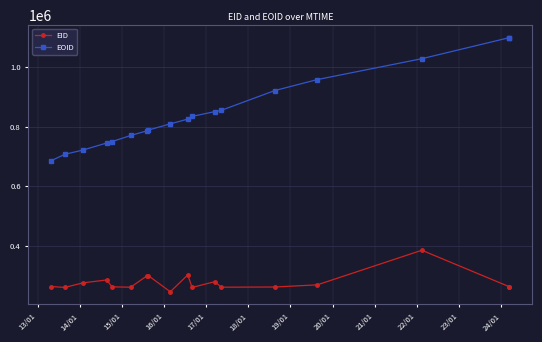

Where is EID nearest to the value 314427?

21/01